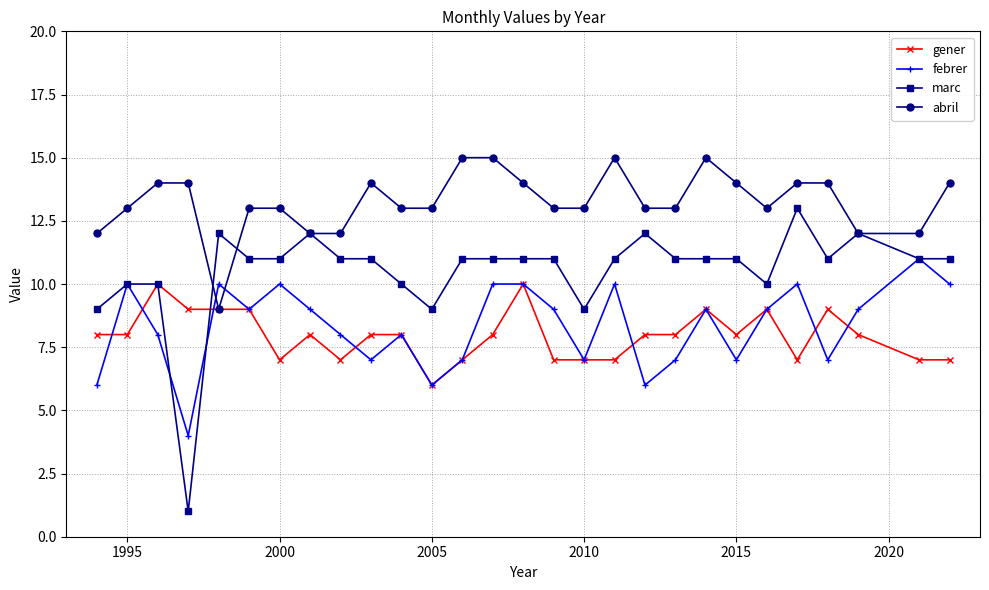

What is the minimum value for marc?

1